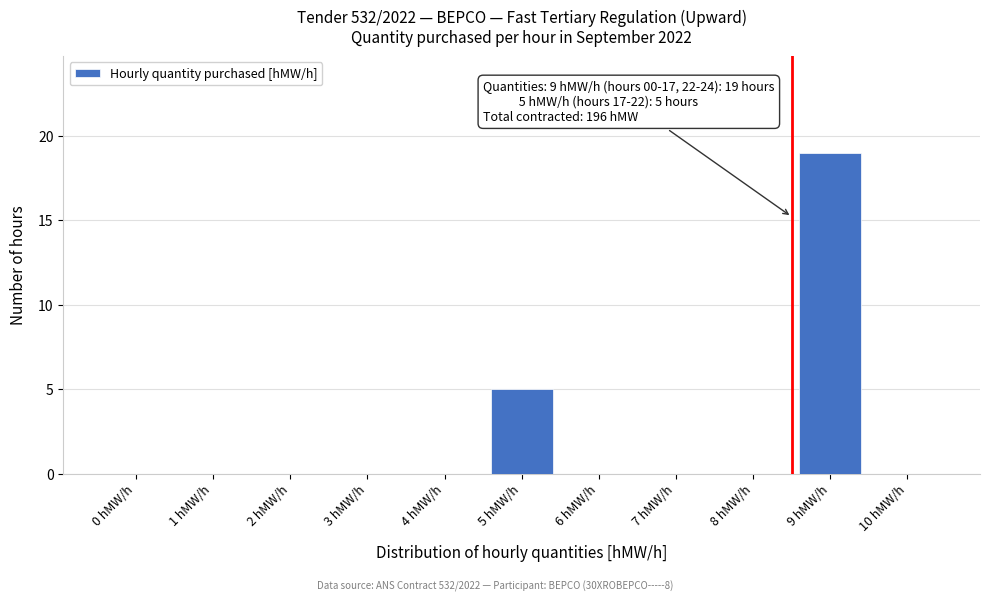

Reading left to right, list all the values displayed in this chart.

0 hMW/h=0	1 hMW/h=0	2 hMW/h=0	3 hMW/h=0	4 hMW/h=0	5 hMW/h=5	6 hMW/h=0	7 hMW/h=0	8 hMW/h=0	9 hMW/h=19	10 hMW/h=0